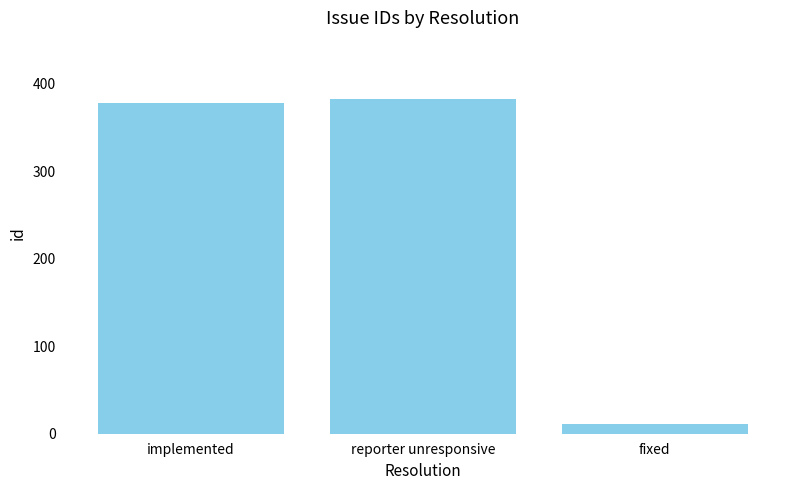

What is the value of the 1st bar from the left?

378